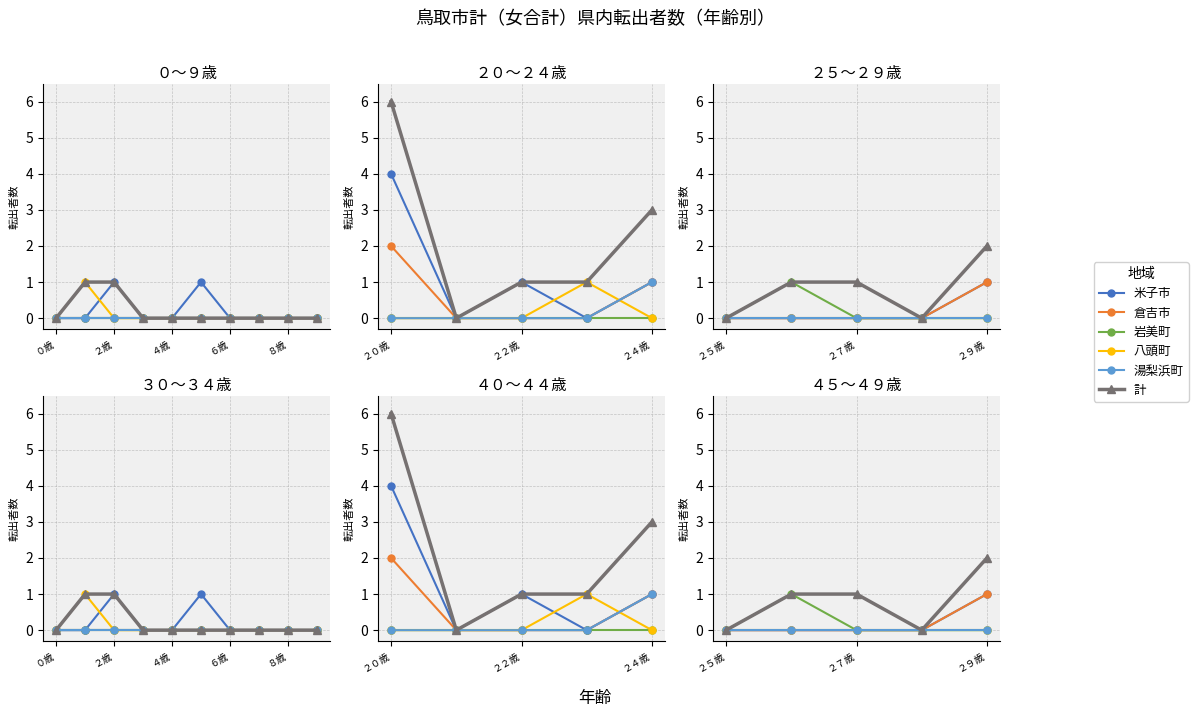

Which has a higher value, ２７歳 or ２５歳?

２７歳